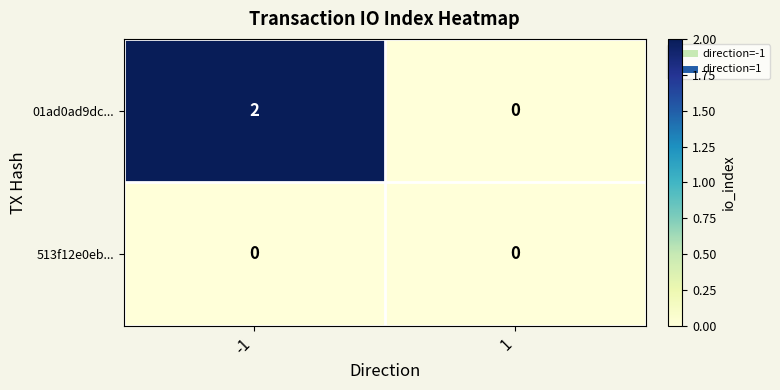

Reading left to right, extract all data points from this chart.

01ad0ad9dc...: 2	0
513f12e0eb...: 0	0